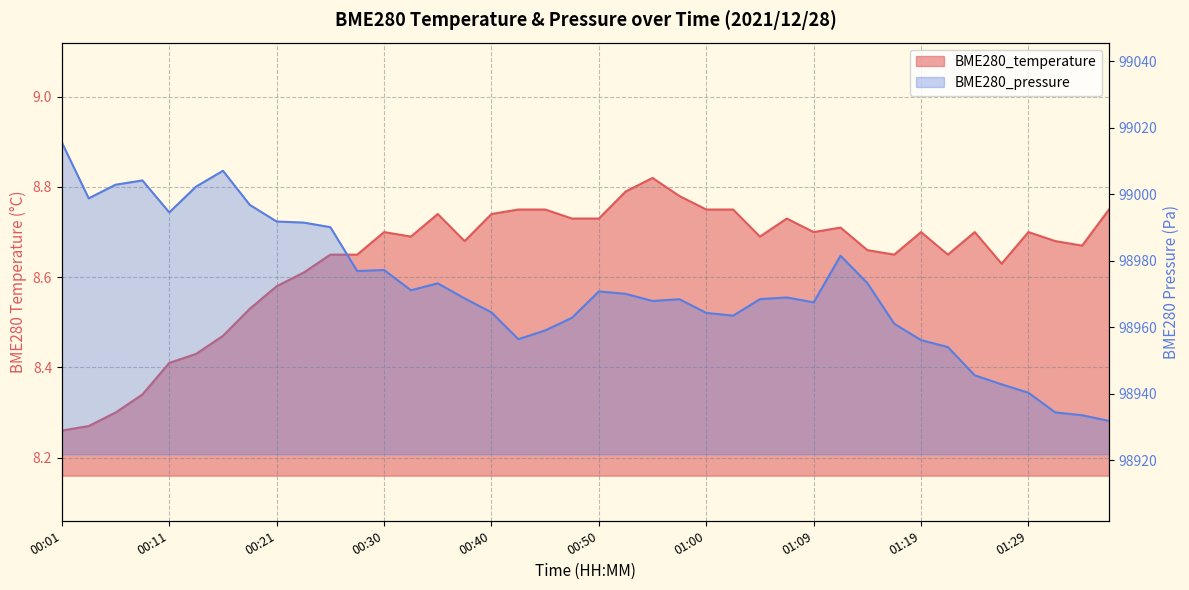

At which label does BME280_temperature reach its peak?

00:55